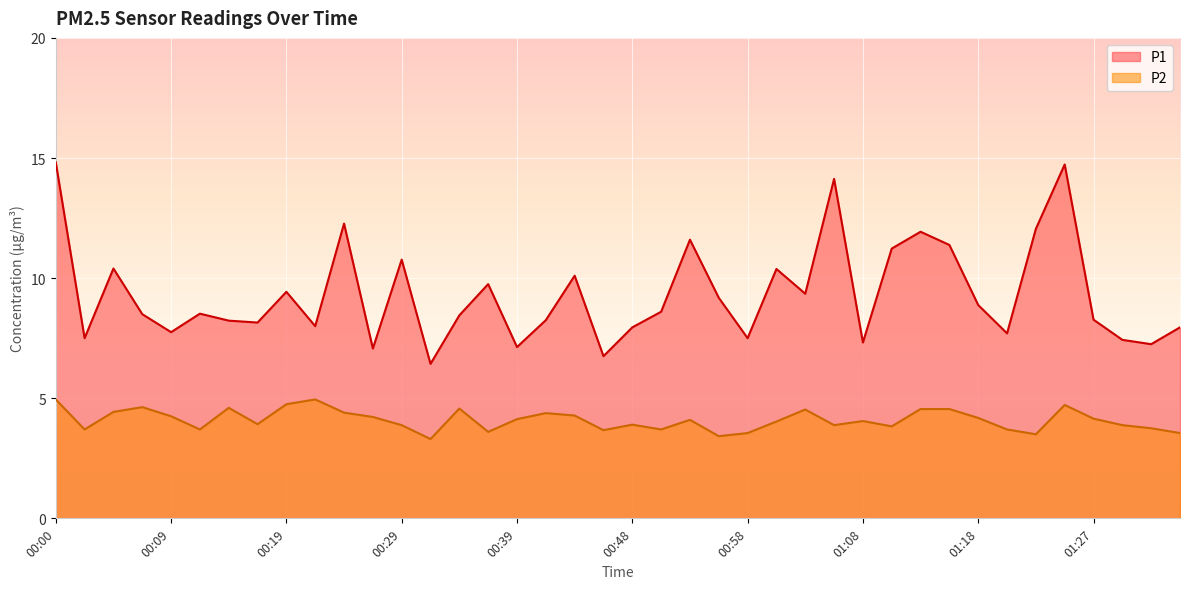

What is the sum of all P2 values?

163.8